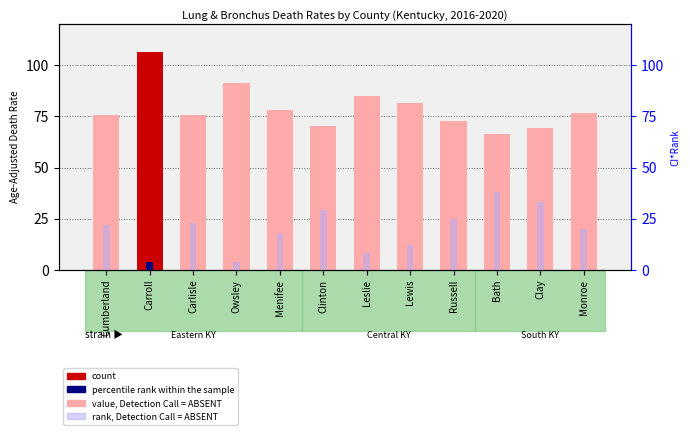

At how many categories does at least one series exceed 105?

1